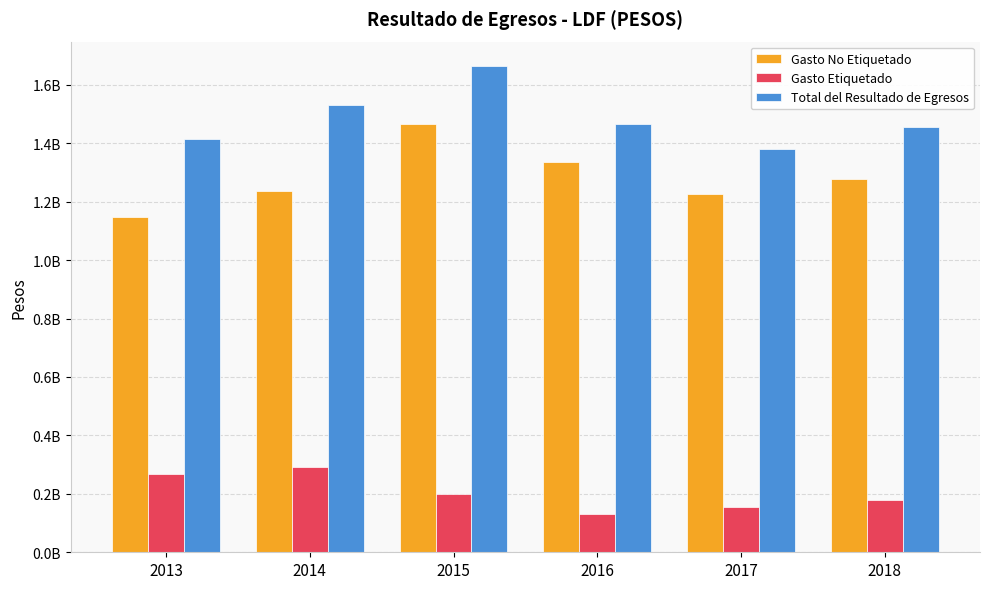

Which series has the largest total across all categories?

Total del Resultado de Egresos